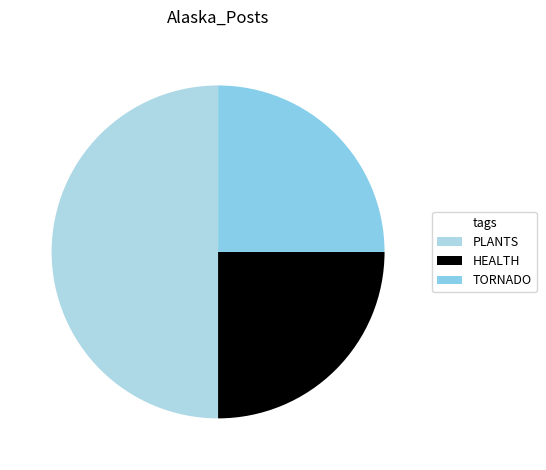

Count the number of slices in the pie.

3